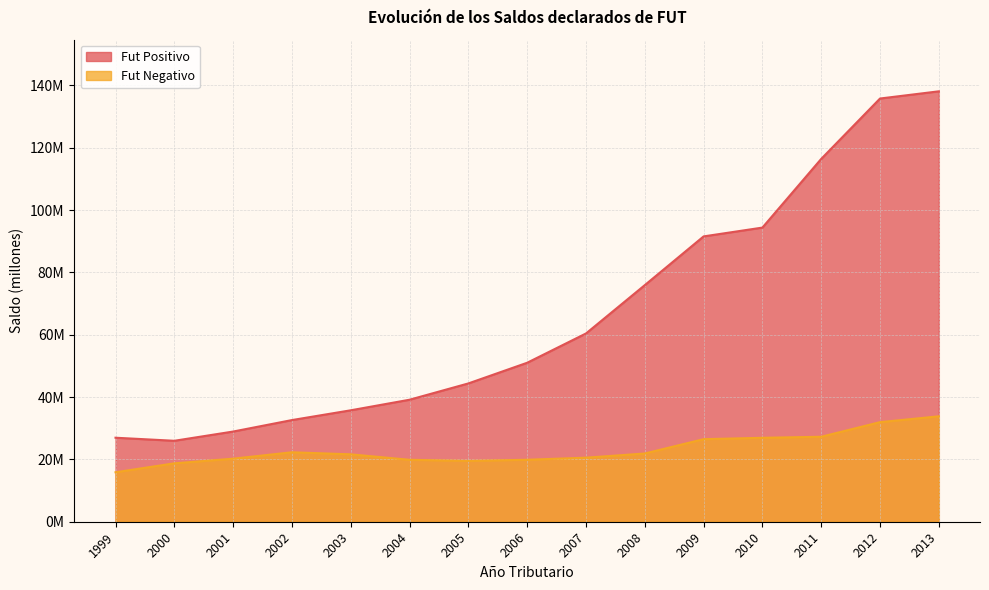

True or false: Fut Positivo and Fut Negativo intersect in this chart.

False